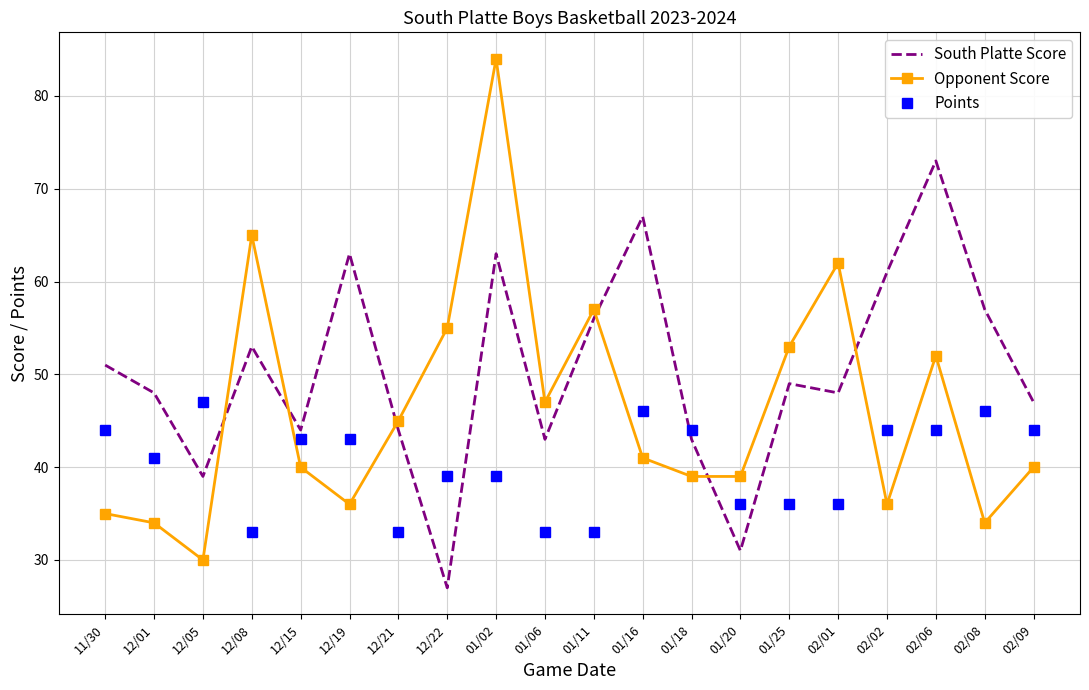

In Opponent Score, how many points are higher than both neighbors (excluding endpoints)?

5